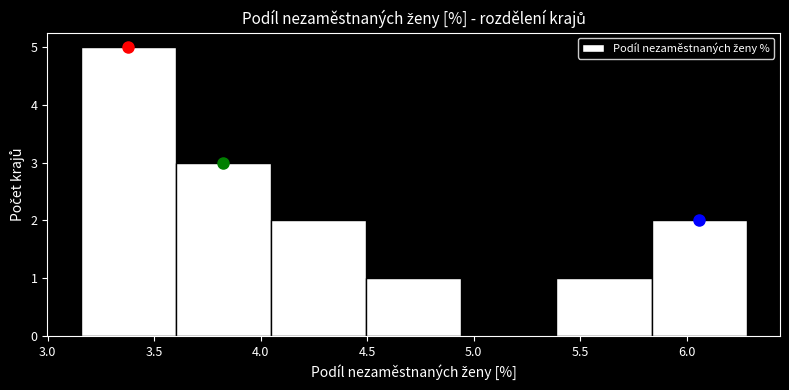

Reading left to right, transcribe this chart: for each bar, give the range it covers on the x-axis and its height. Neither the bar edges nor the heights are printed on the chart, so give them approximately, as read against the axes.

3.15 to 3.60: 5
3.60 to 4.05: 3
4.05 to 4.50: 2
4.50 to 4.95: 1
4.95 to 5.40: 0
5.40 to 5.85: 1
5.85 to 6.30: 2